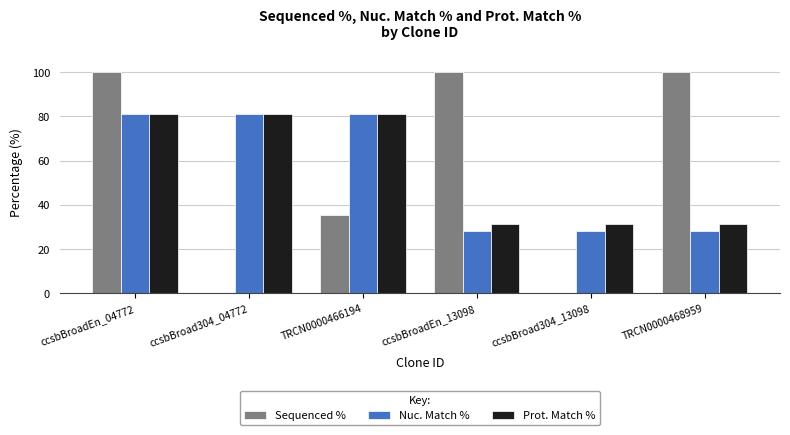

Is the value of Nuc. Match % at TRCN0000468959 greater than the value of Prot. Match % at ccsbBroad304_04772?

No